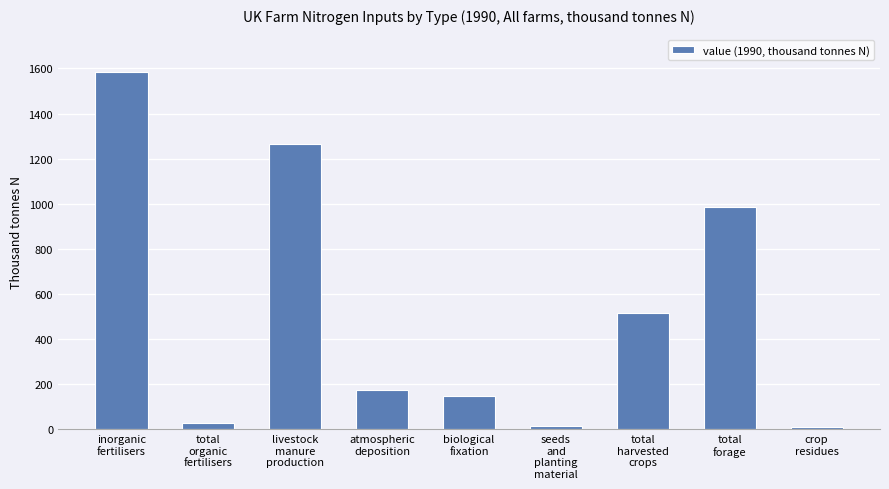

How many values exceed 172?

5